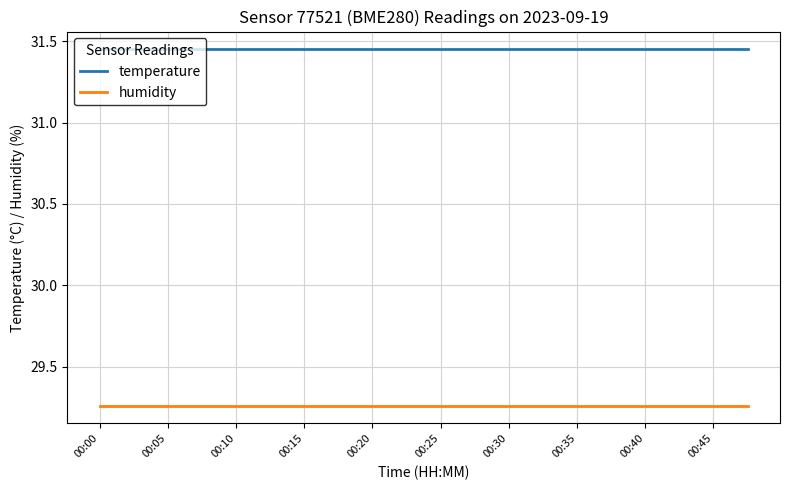

True or false: humidity and temperature intersect in this chart.

False